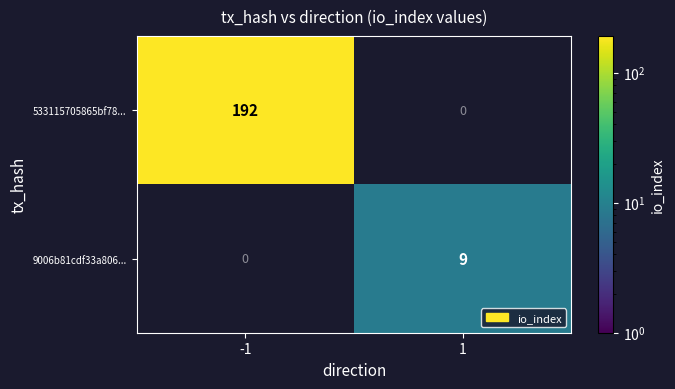

The value of 9006b81cdf33a806... at 1 is 9. True or false?

True